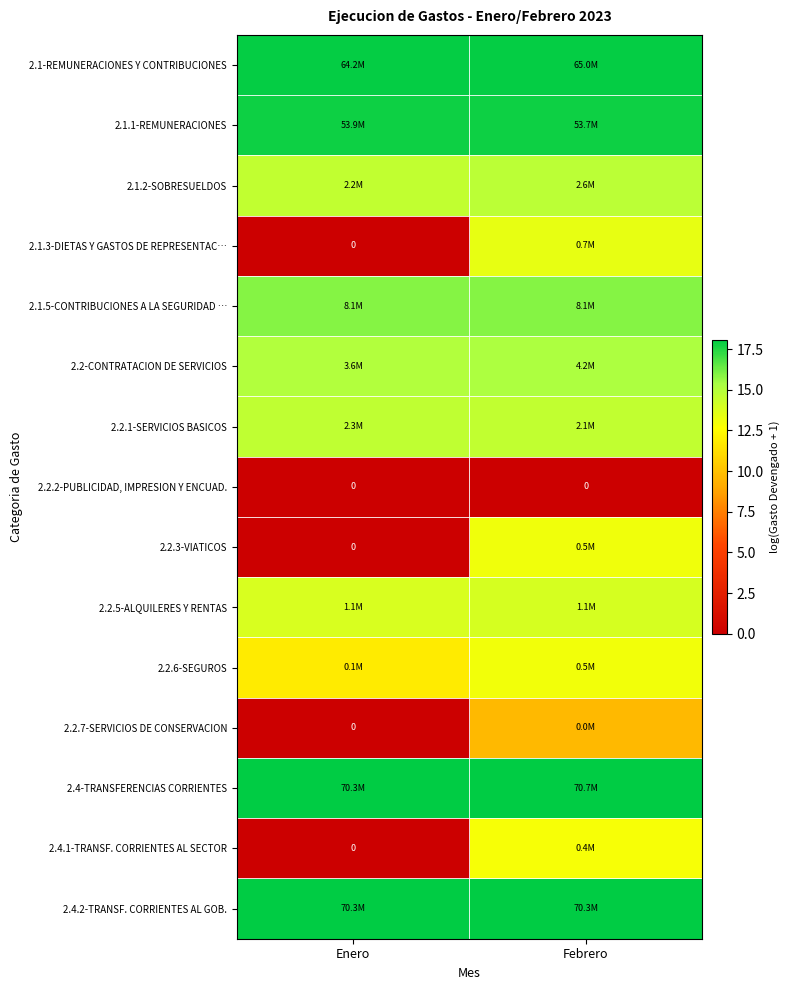

What is the total value across all series at Enero?

157.9